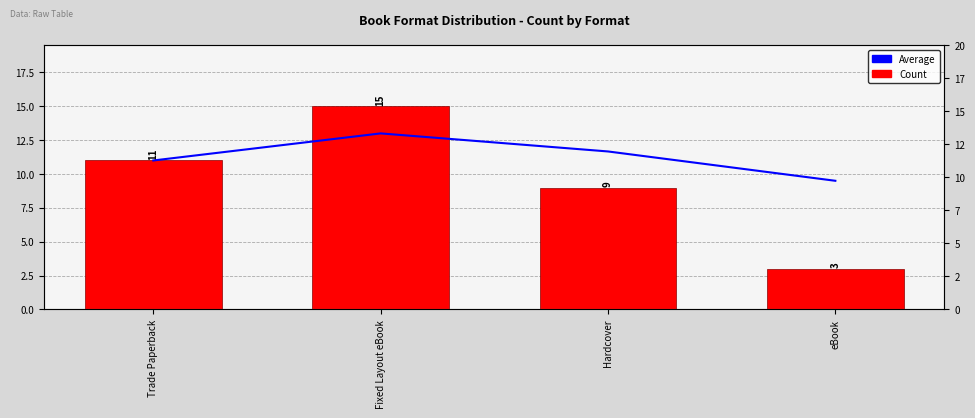

How many values in the Average series exceed 11?

2